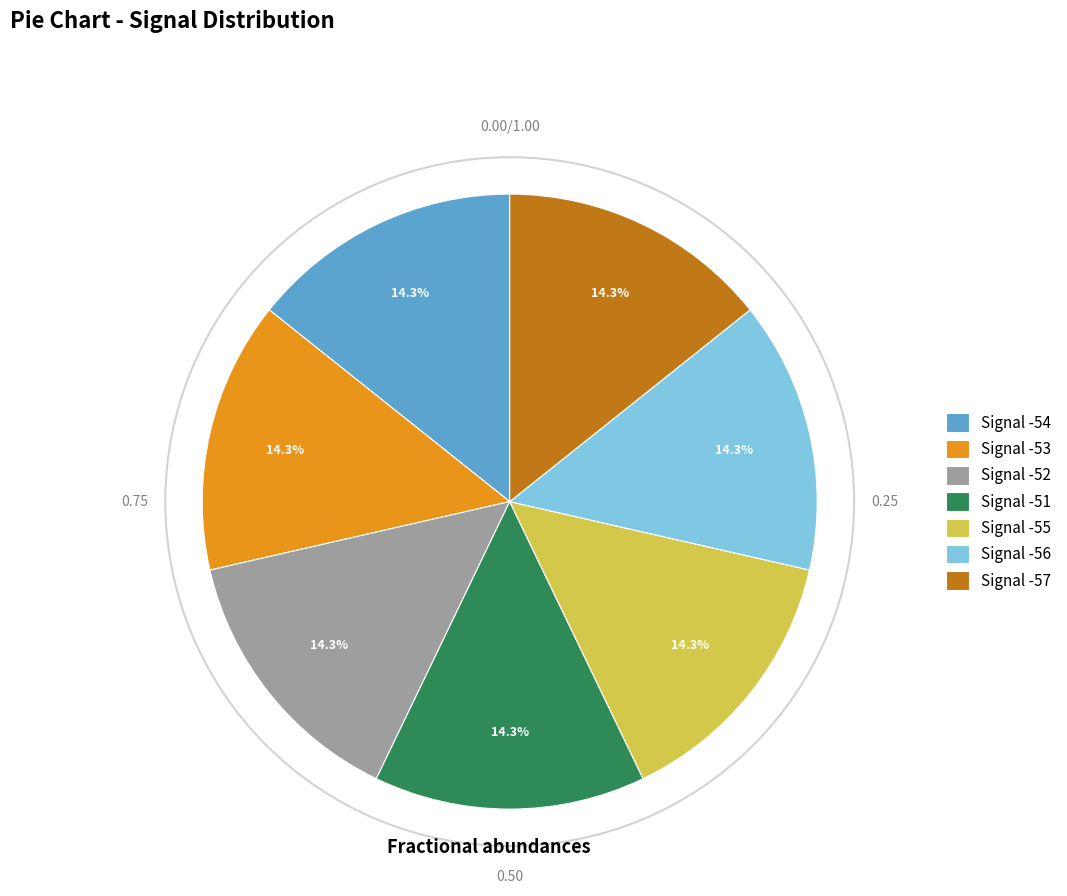

Is it true that Signal -52 is 25% of the pie?

False